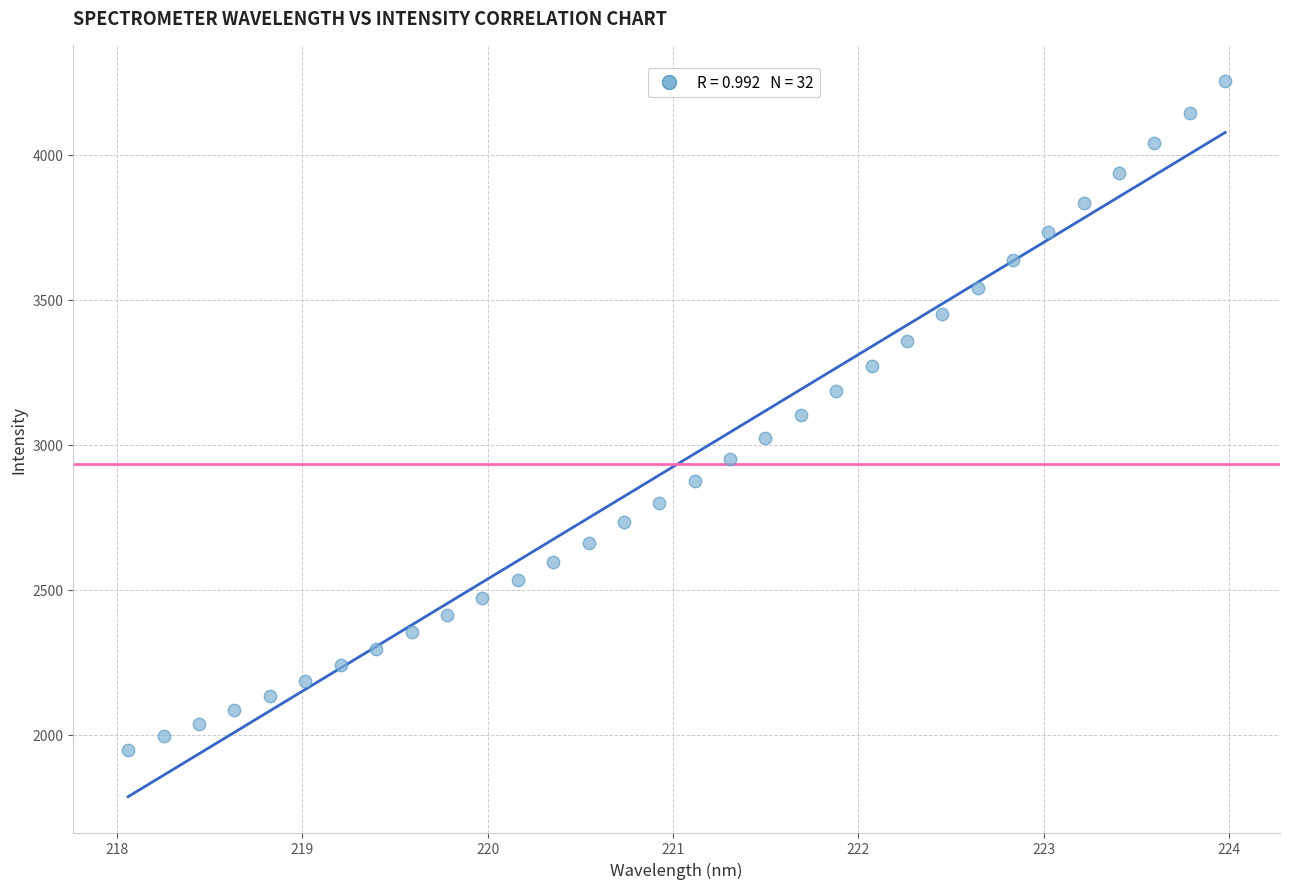

What is the range of Y values (max minus min)?

2308.5